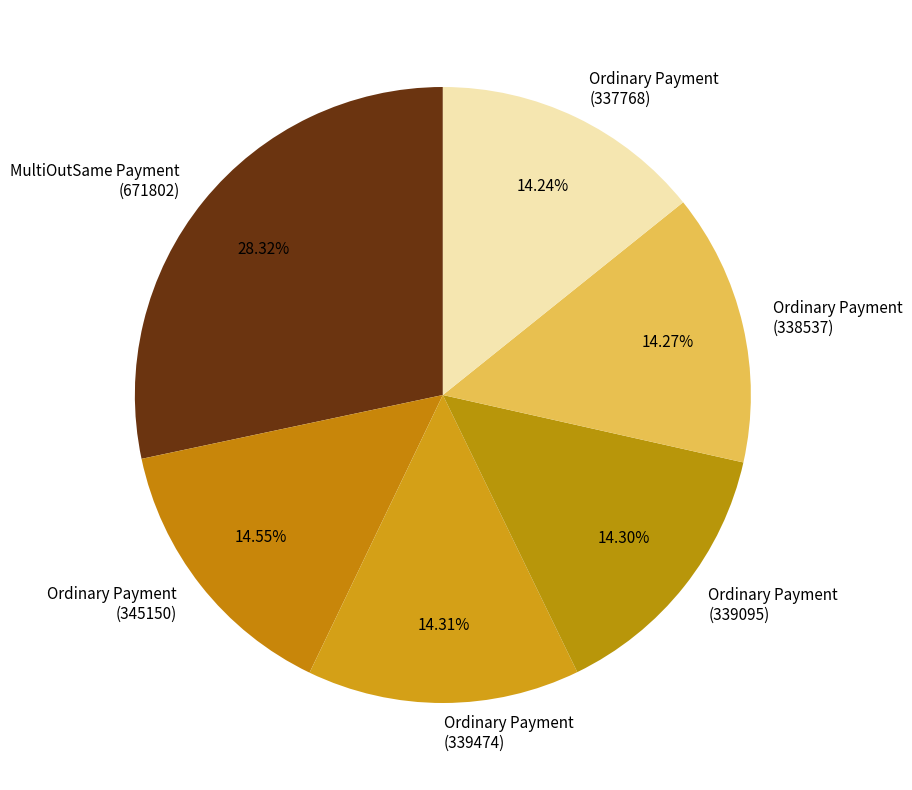

Which slice is the largest?

MultiOutSame Payment (671802)